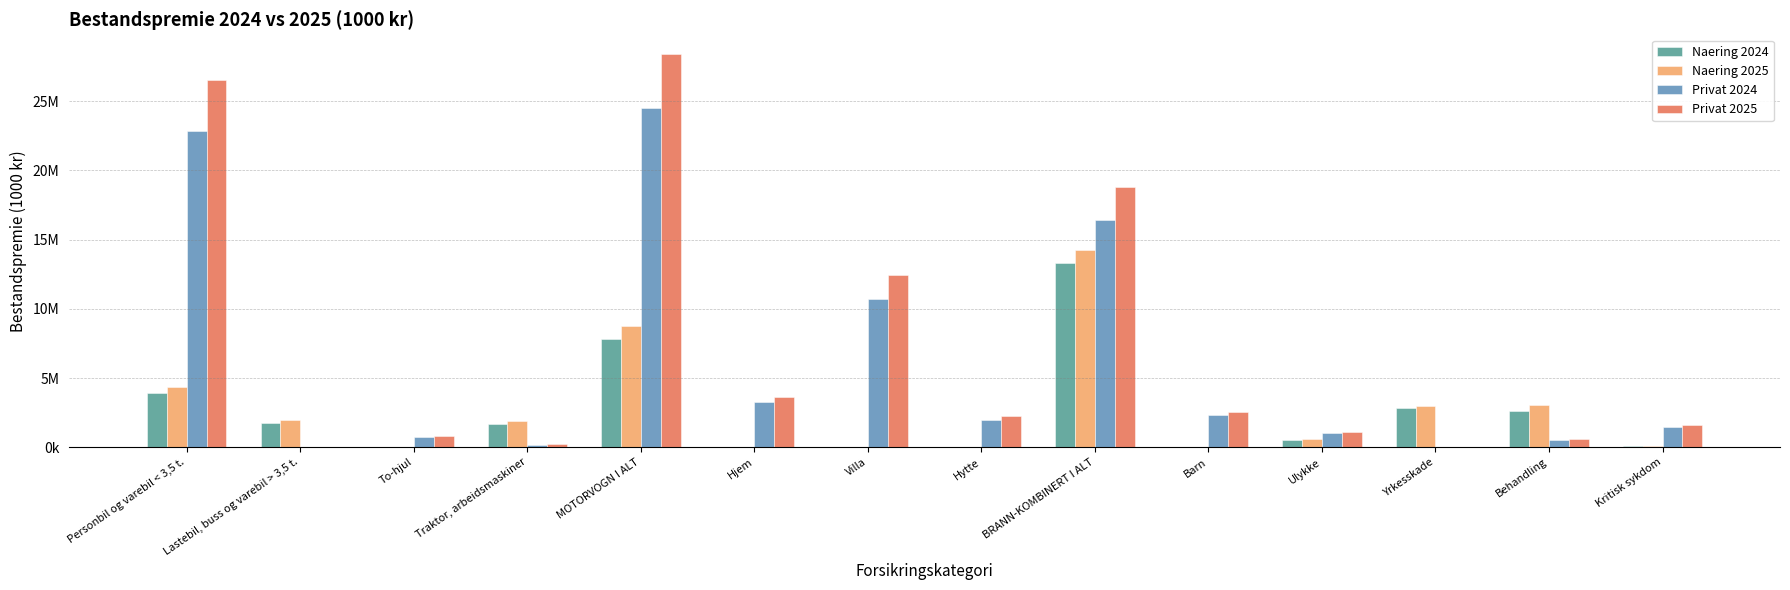

Does the chart contain stacked bars?

No